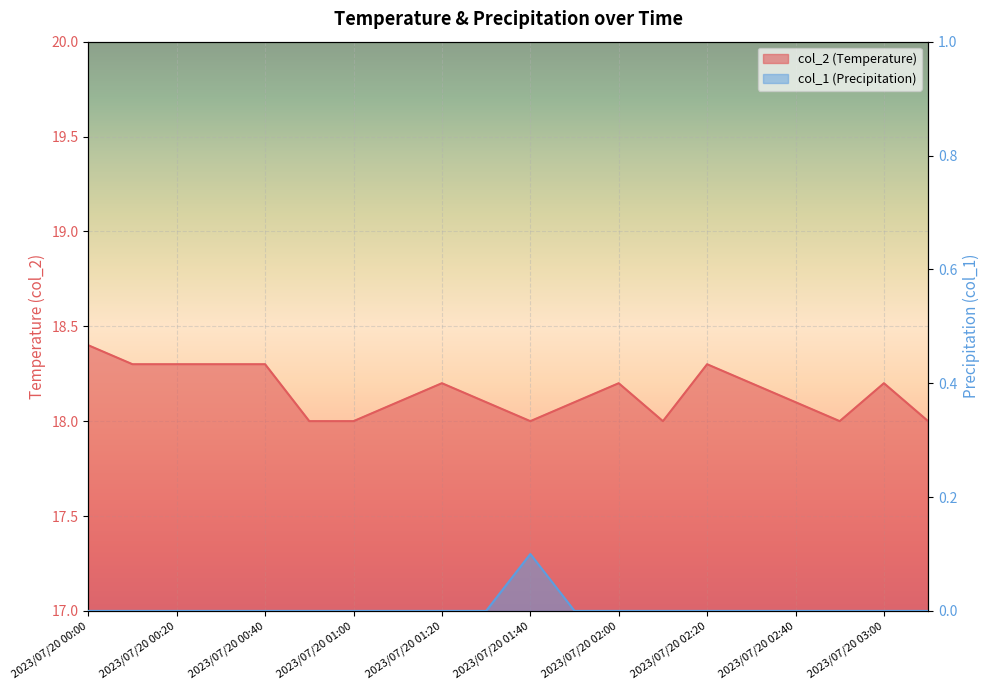

What is the label of the 14th point from the right?

2023/07/20 01:00